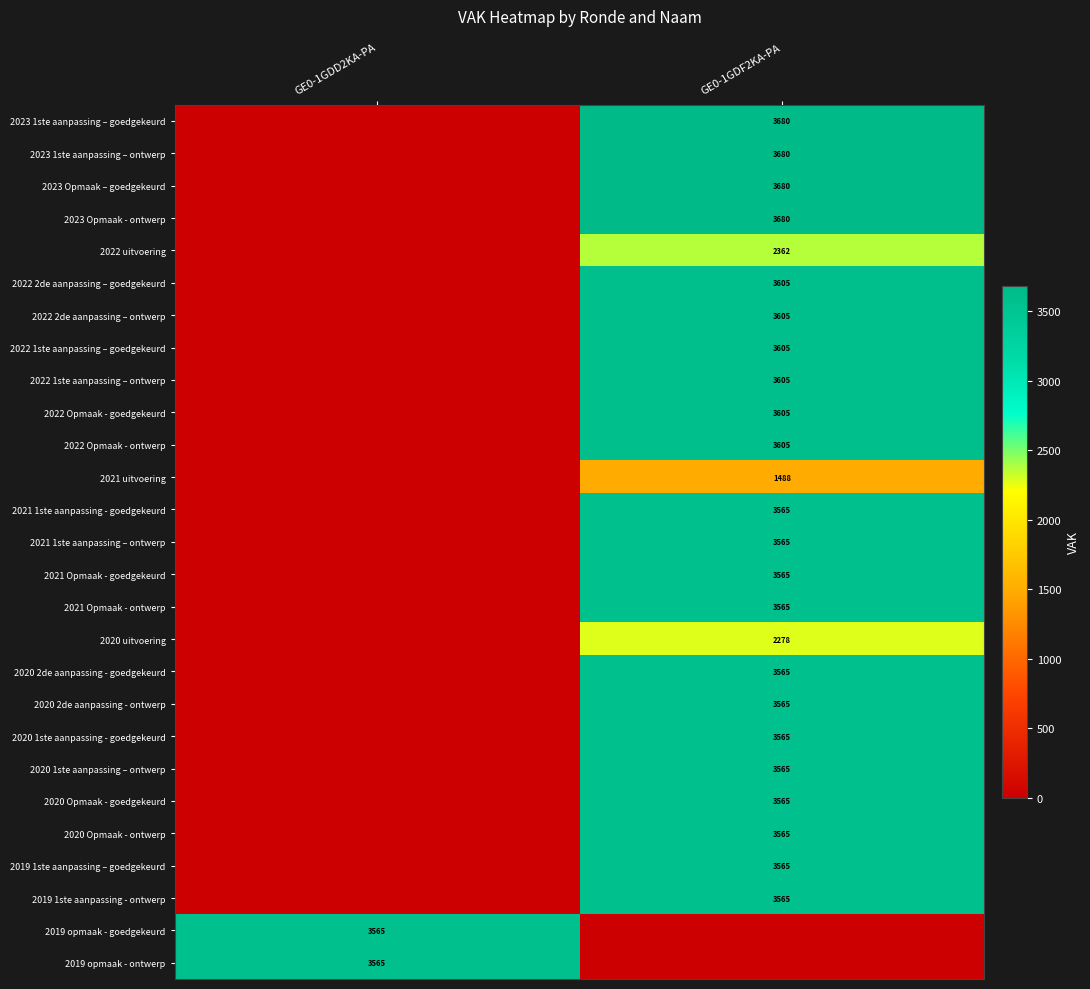

Is it true that 2019 1ste aanpassing – goedgekeurd equals 3565 at GE0-1GDF2KA-PA?

True